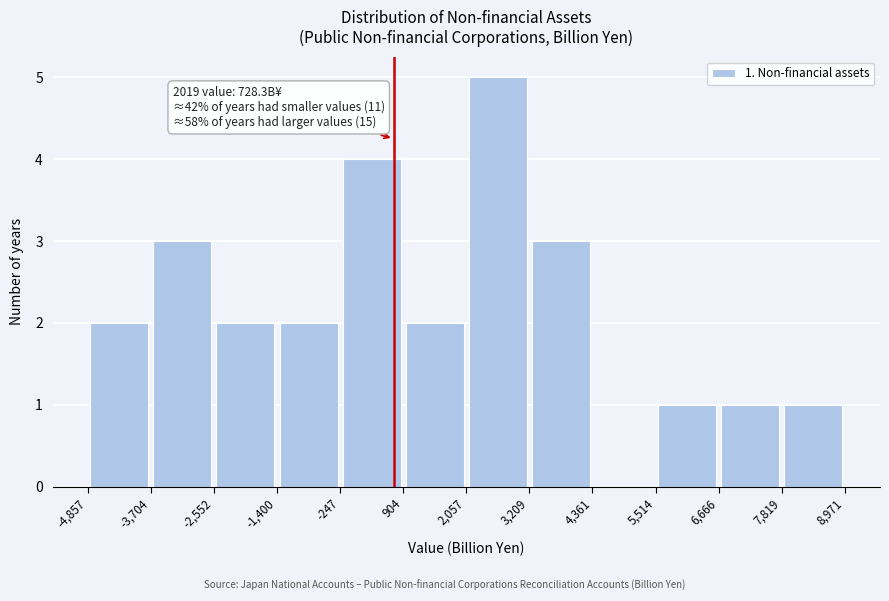

Over which range of the x-axis is the bar tallest?

2,057 to 3,209